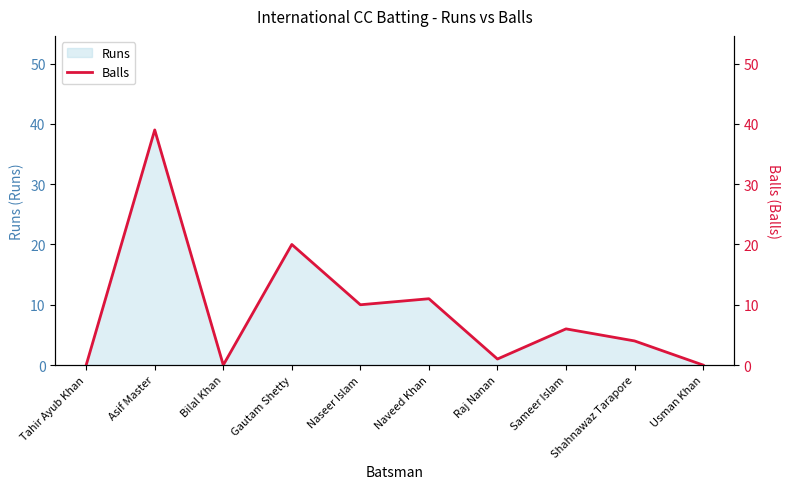

True or false: the data shows 0 at Tahir Ayub Khan.

True